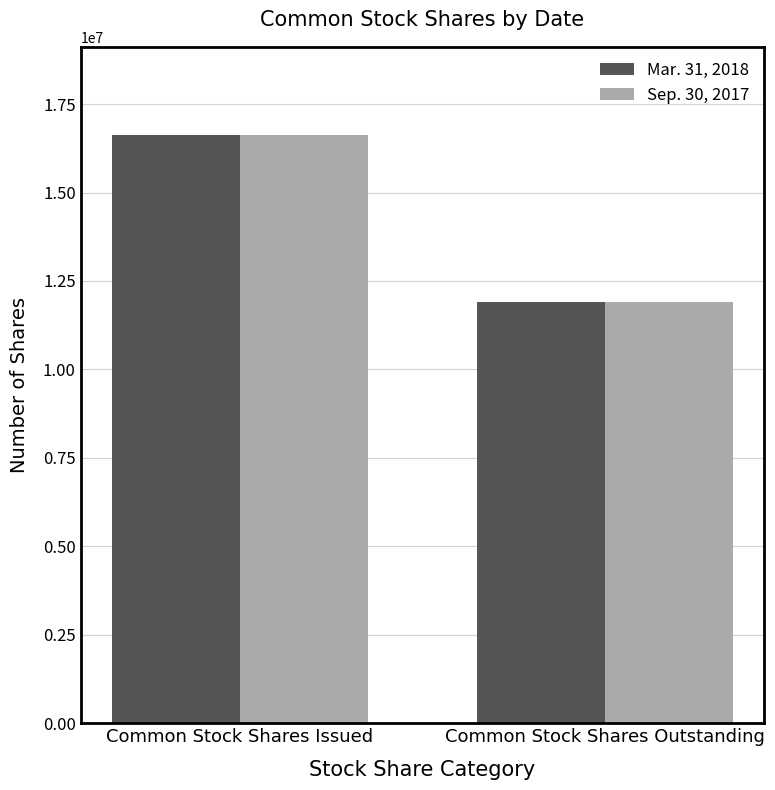

Where is Sep. 30, 2017 nearest to the value 14263842?

Common Stock Shares Outstanding